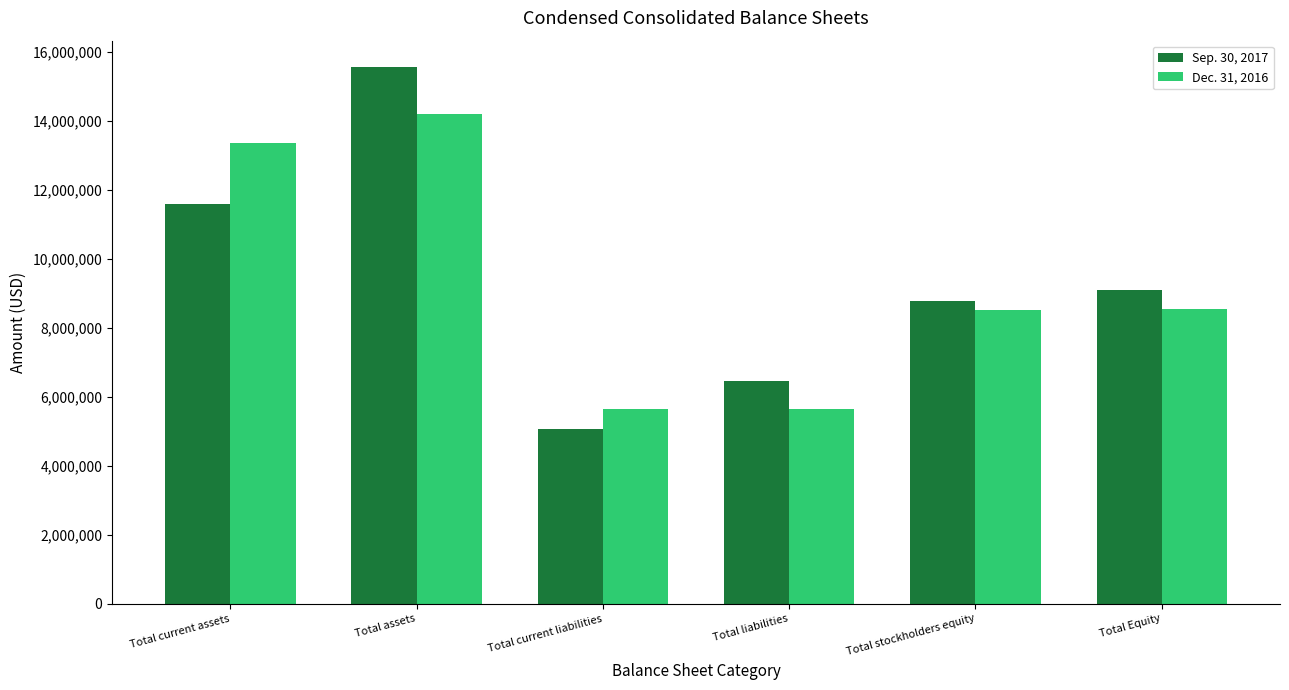

Is it true that Sep. 30, 2017 equals 11929552 at Total stockholders equity?

False